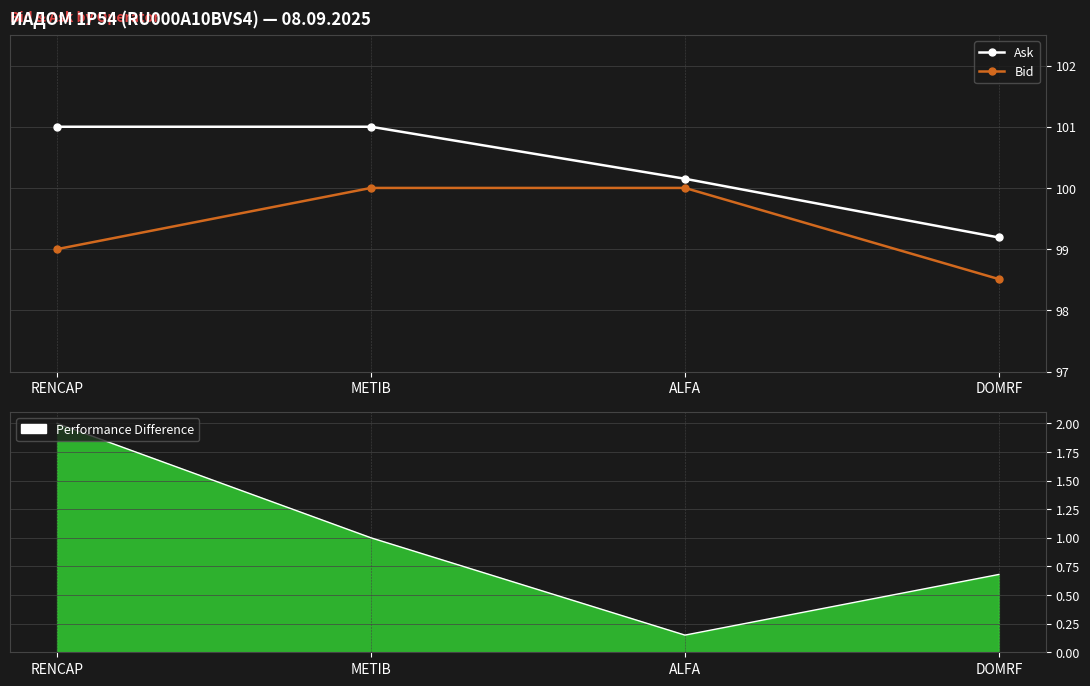

What position from the left is DOMRF?

4